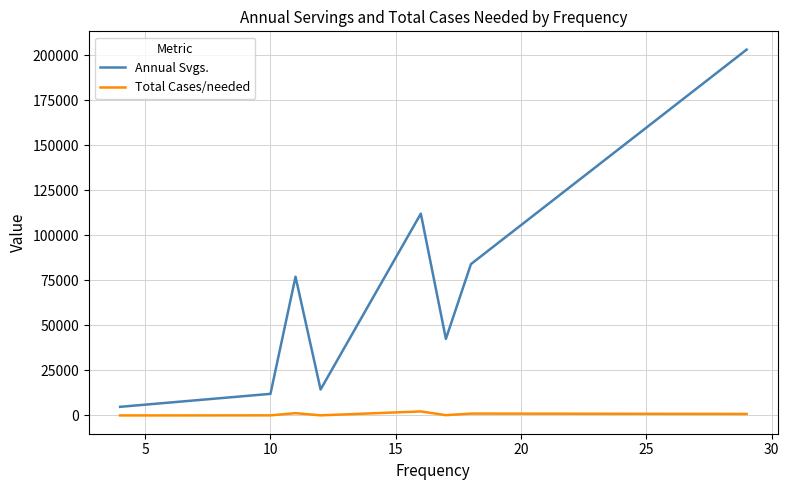

Rank the series by their average value, from highest to lowest.

Annual Svgs., Total Cases/needed